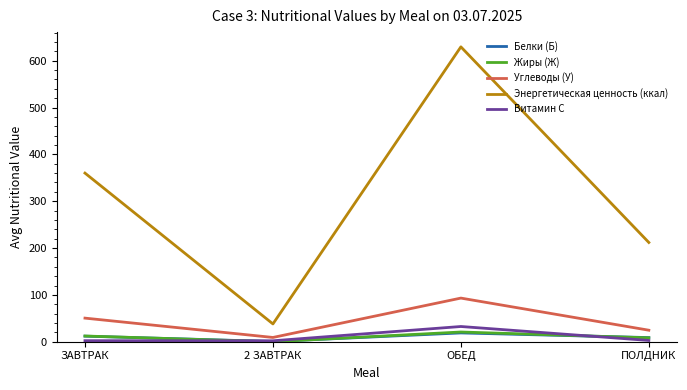

How many lines are shown in the chart?

5